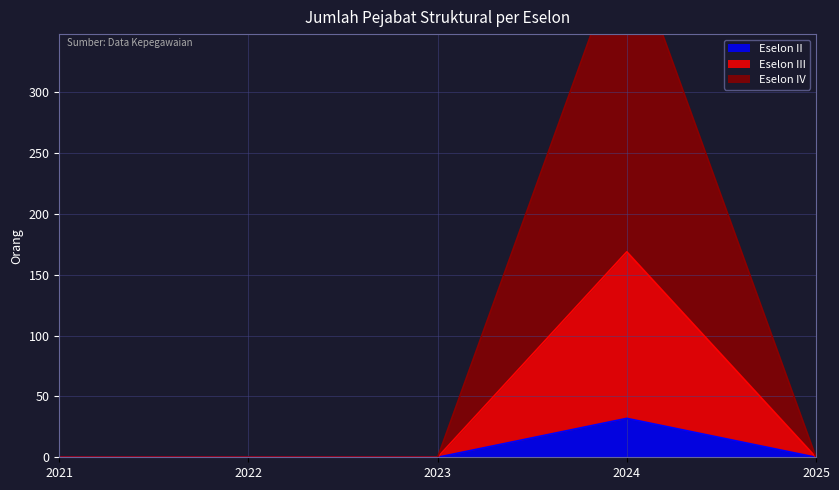

What is the average value of the Eselon IV series?

86